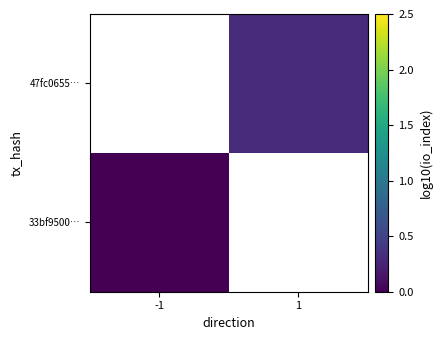

Which label corresponds to the largest value in the chart?

1